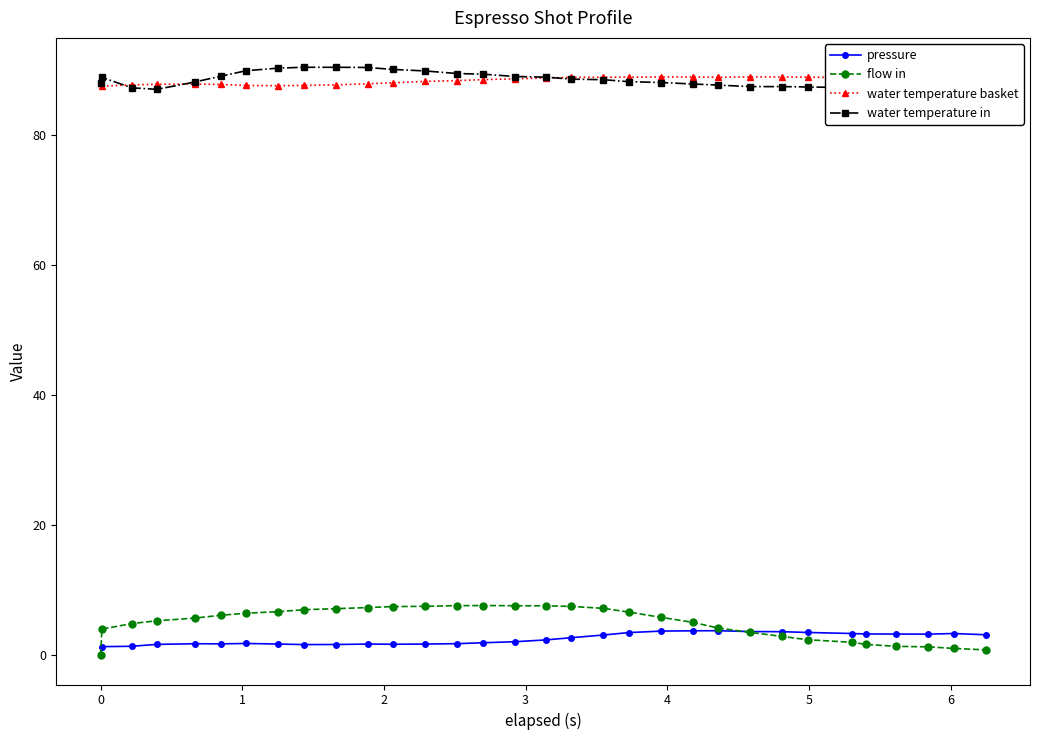

Which series has the largest range (max minus min)?

flow in